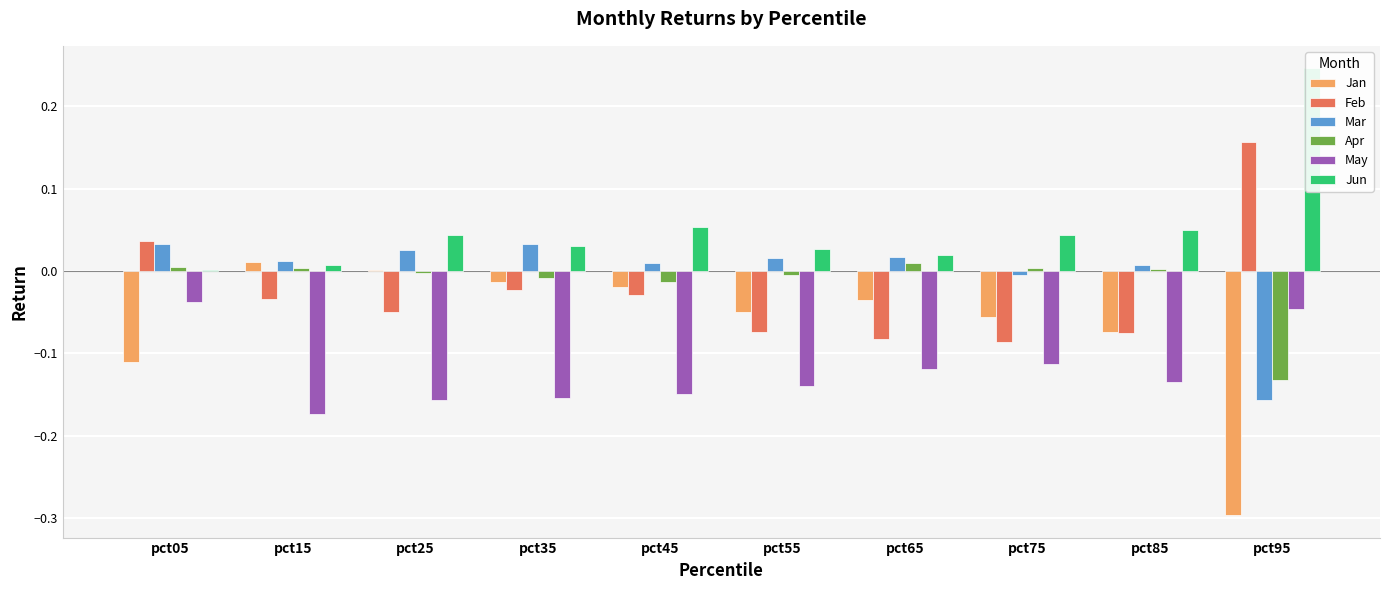

What is the total value across all series at pct35?

-0.1